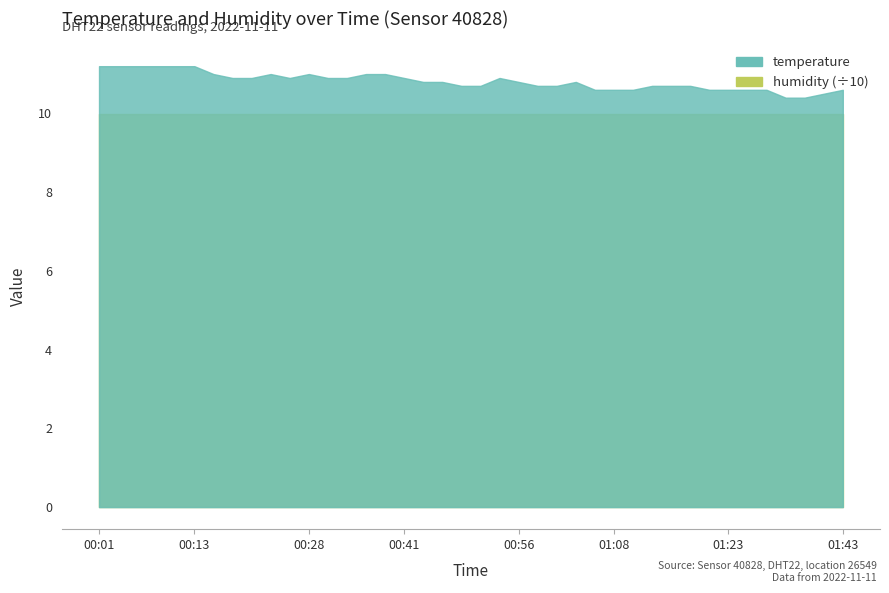

What is the highest value of the humidity series?

99.9